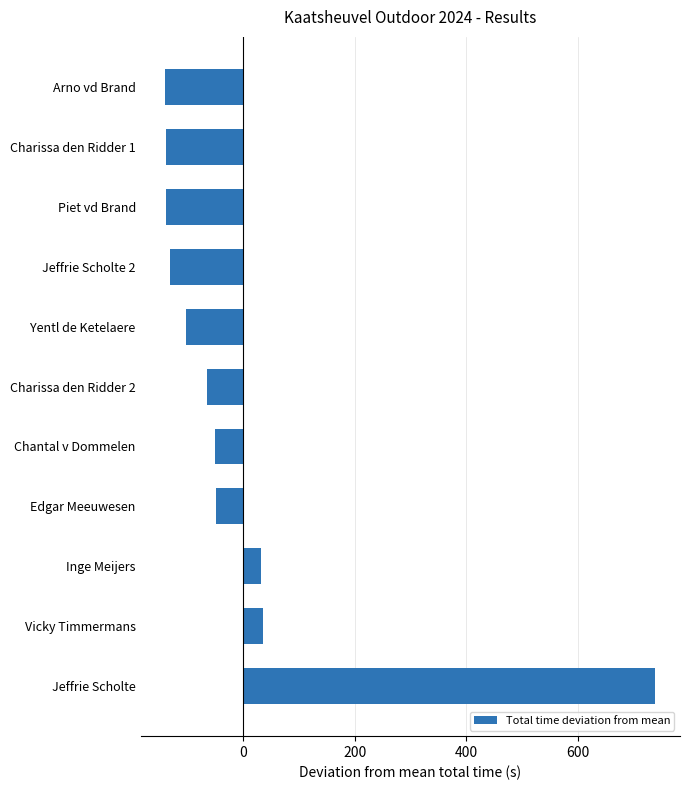

What is the smallest value displayed?

-139.3